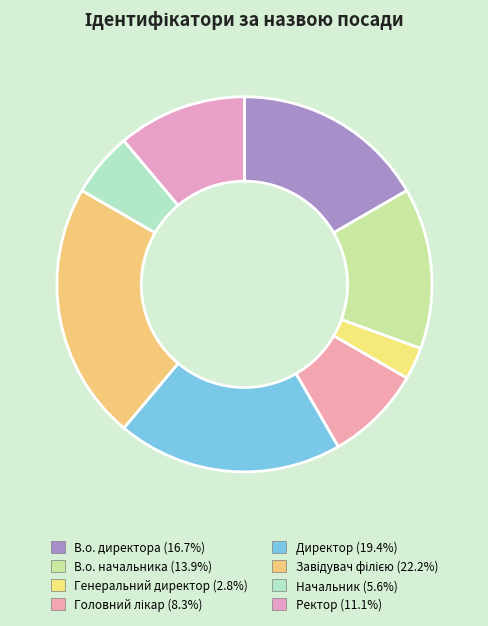

Count the number of slices in the pie.

8